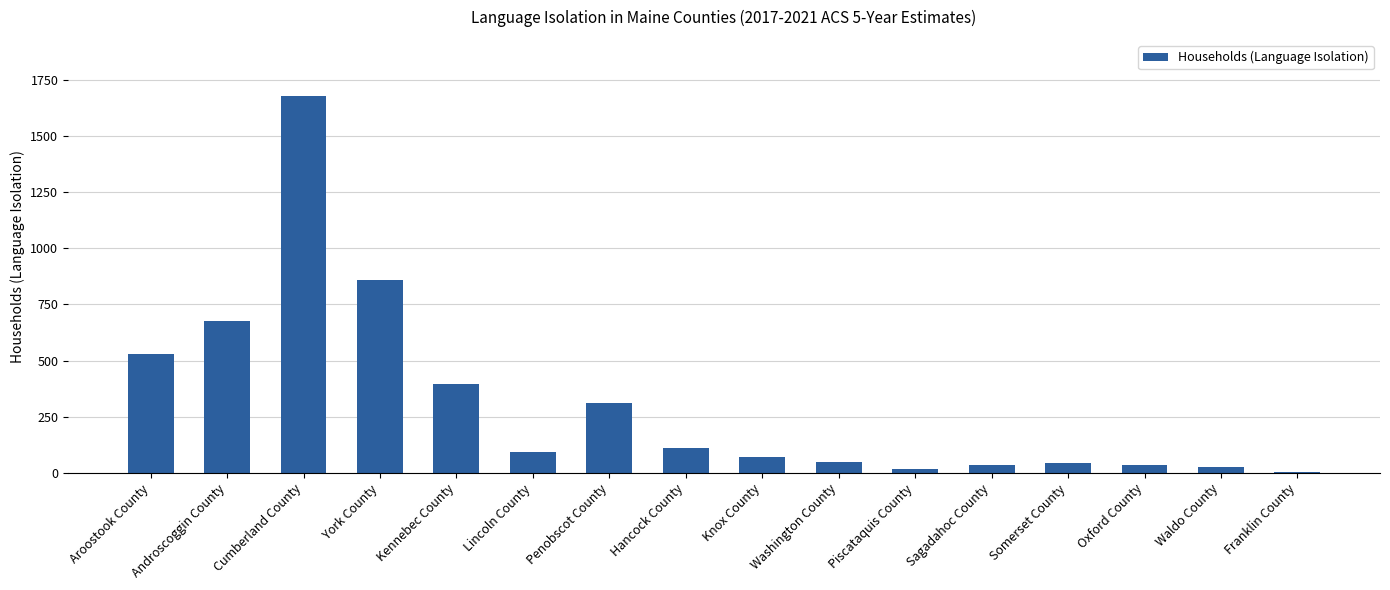

What is the sum of the values at Kennebec County and Somerset County?

440